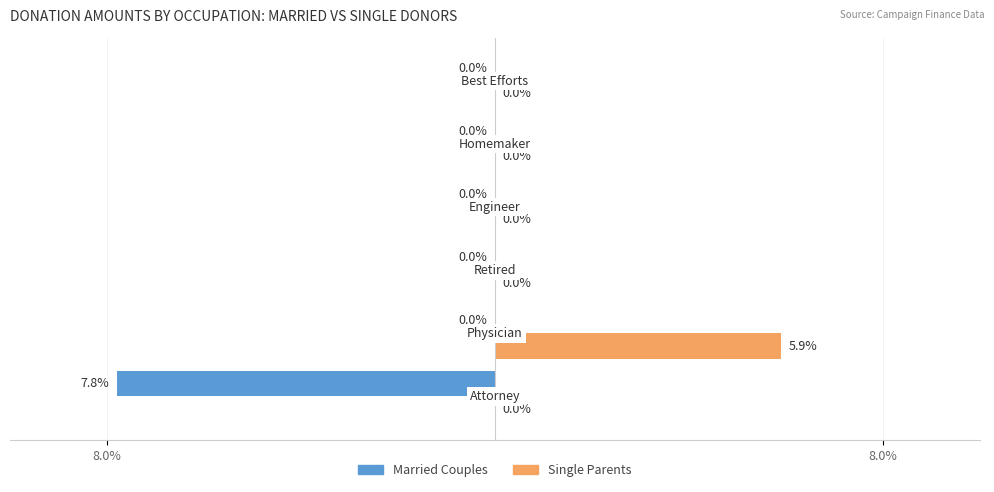

What are all the series names shown in the legend?

Married Couples, Single Parents